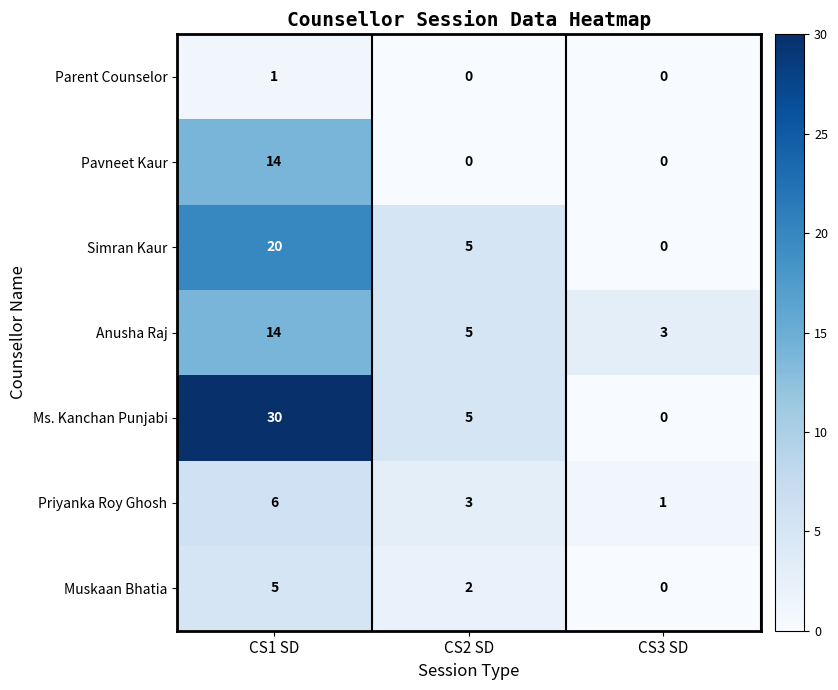

Read the Ms. Kanchan Punjabi value at CS1 SD.

30